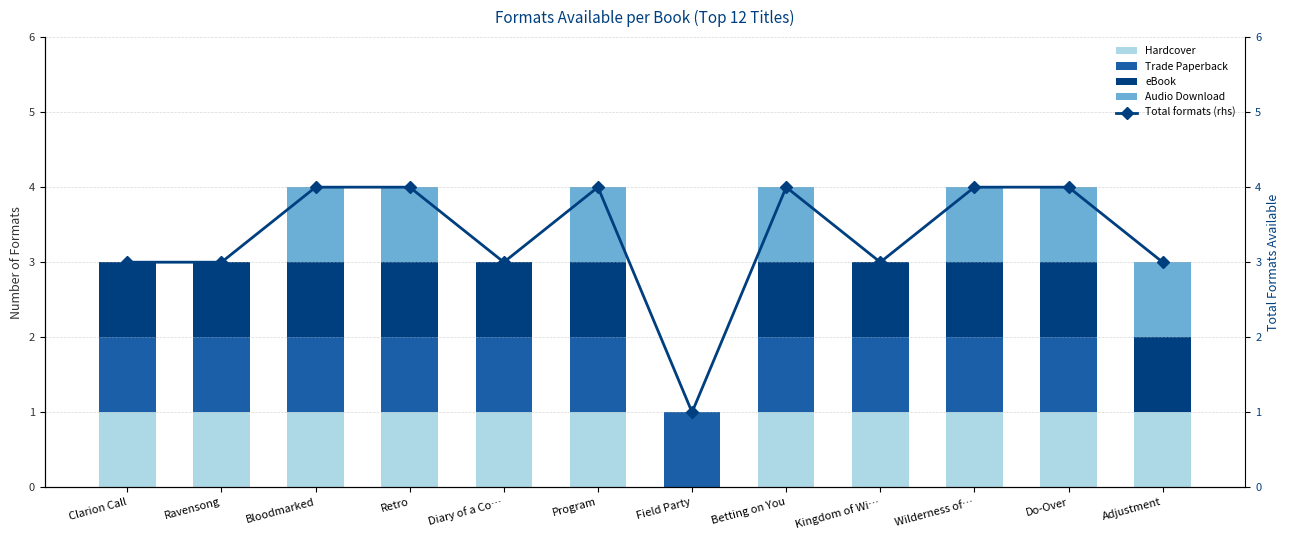

True or false: eBook has a value of 0 at Retro.

False